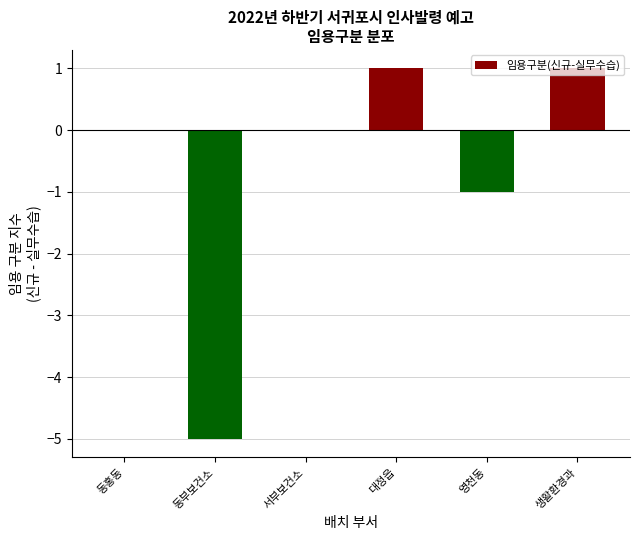

The chart shows a value of 2 at 생활환경과. True or false?

False